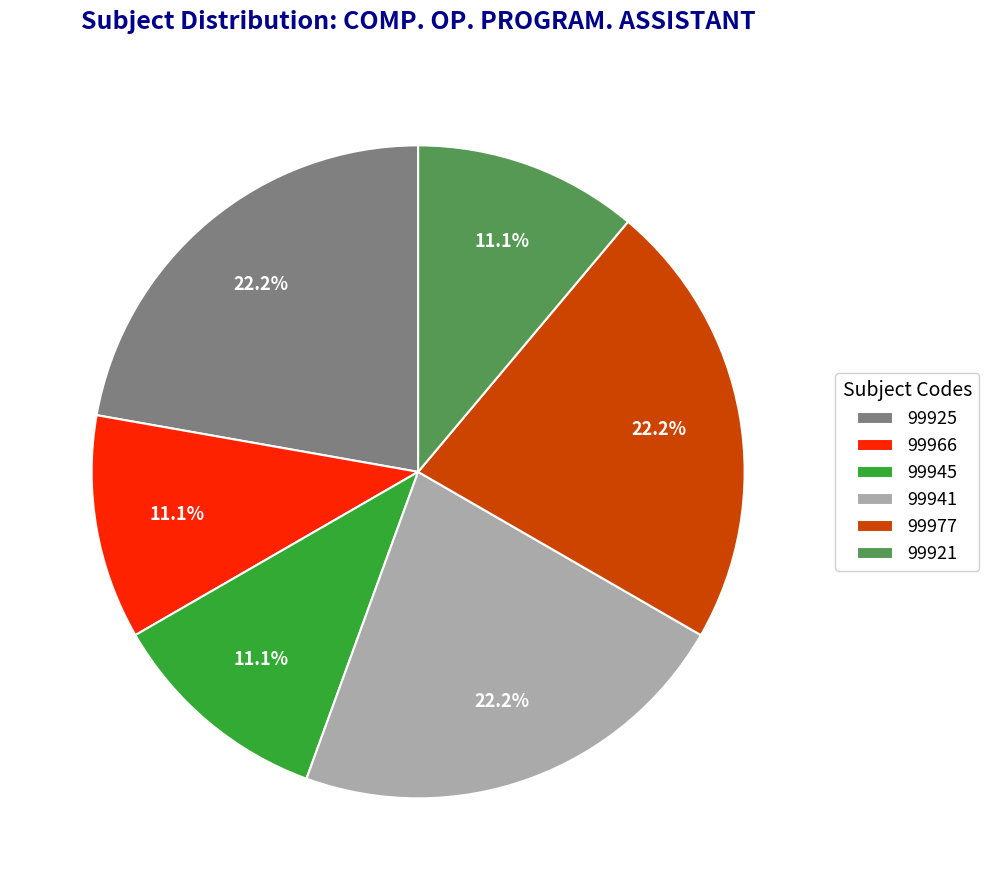

The 99945 slice represents 11% of the pie. True or false?

True